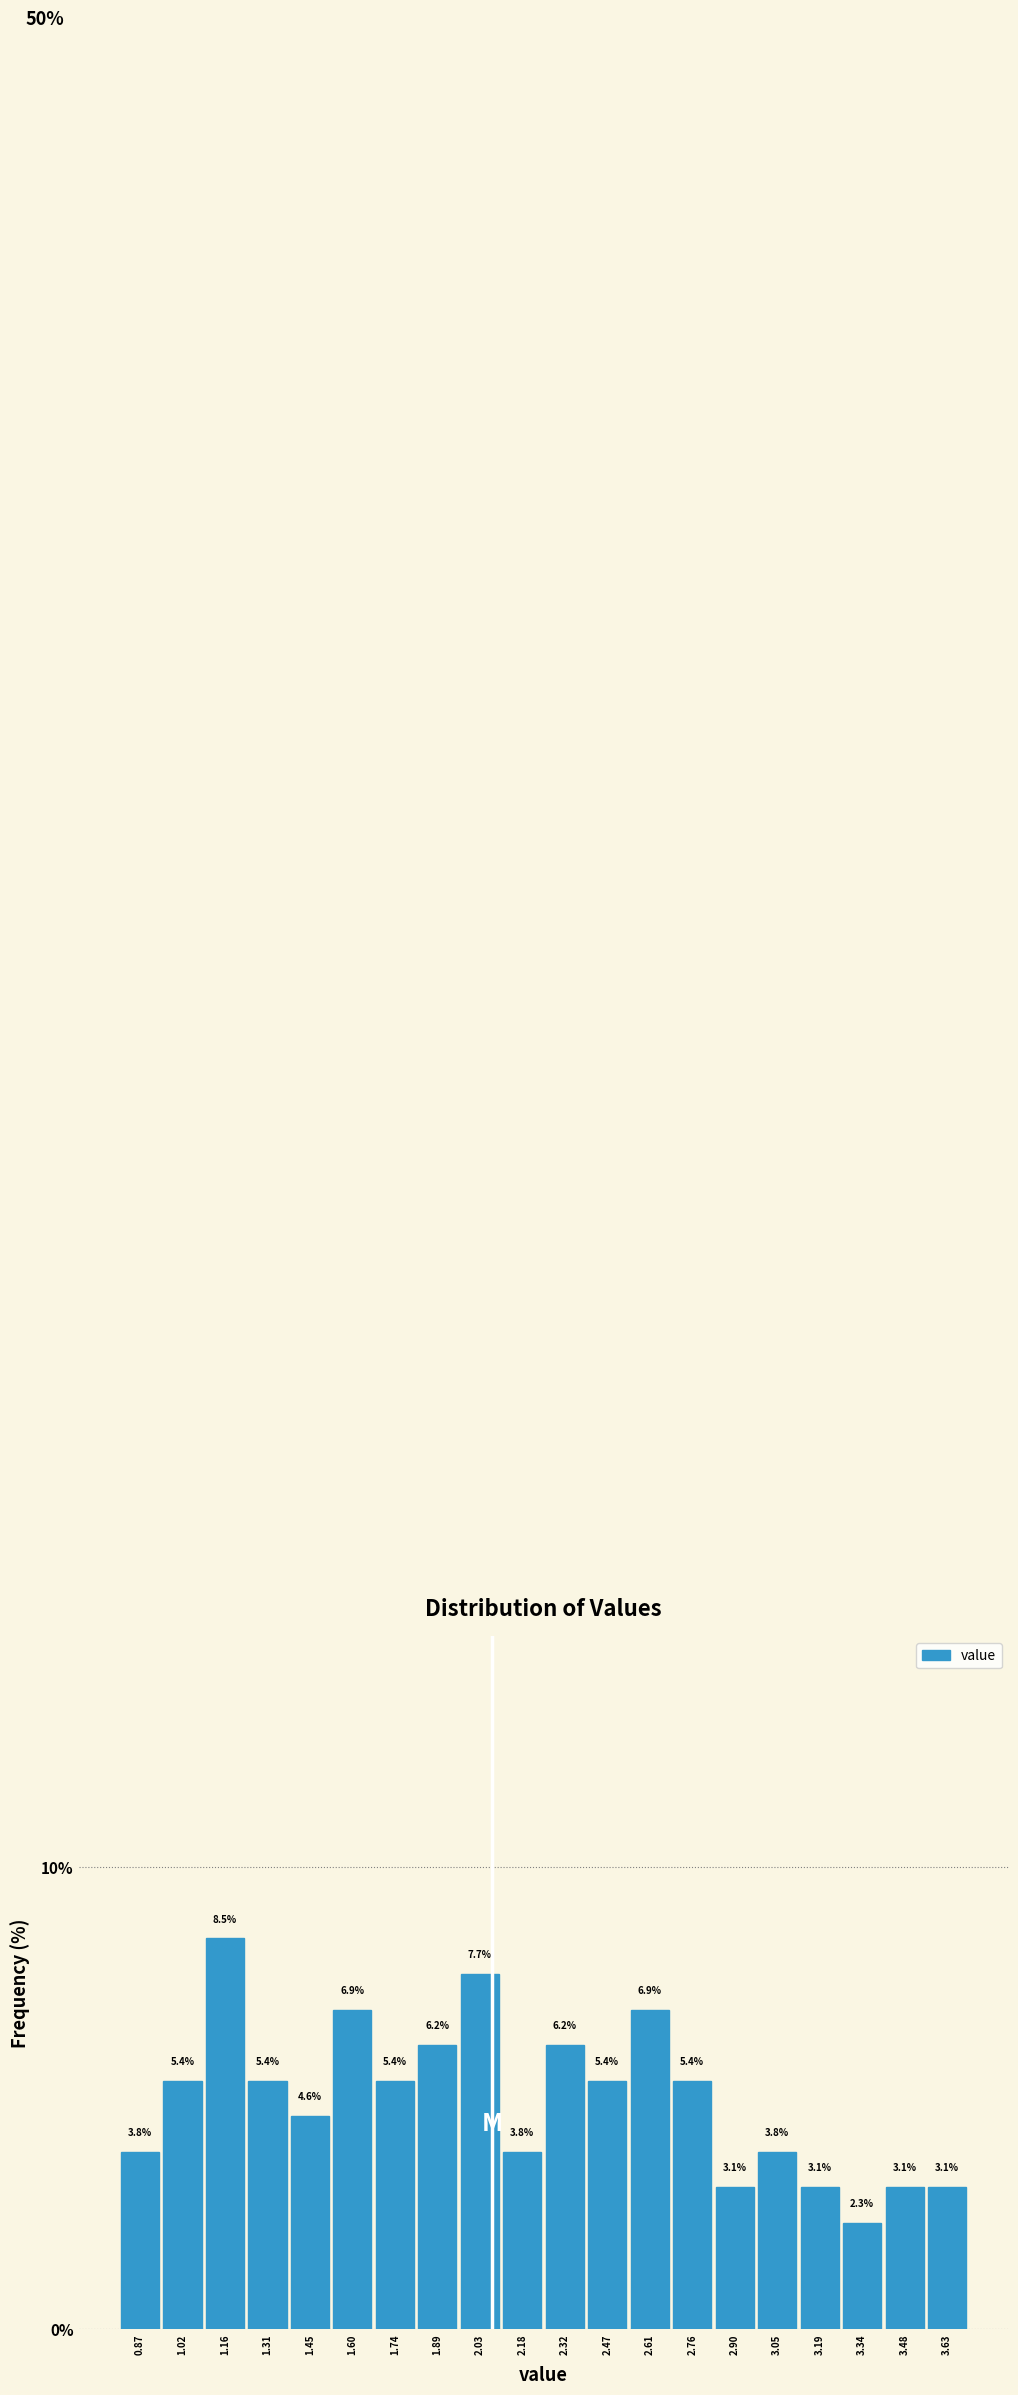

Which range on the x-axis has the tallest bar?

1.090 to 1.235